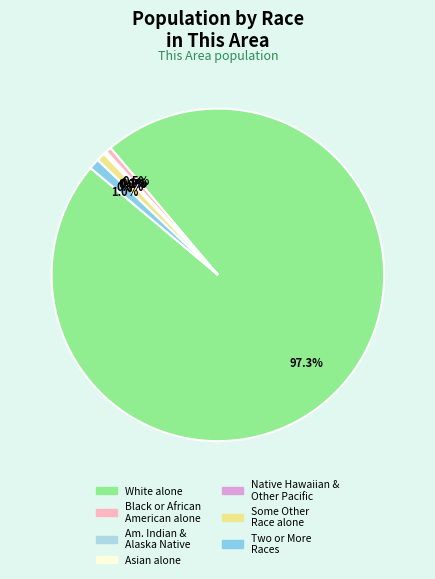

How many slices are in this pie chart?

7